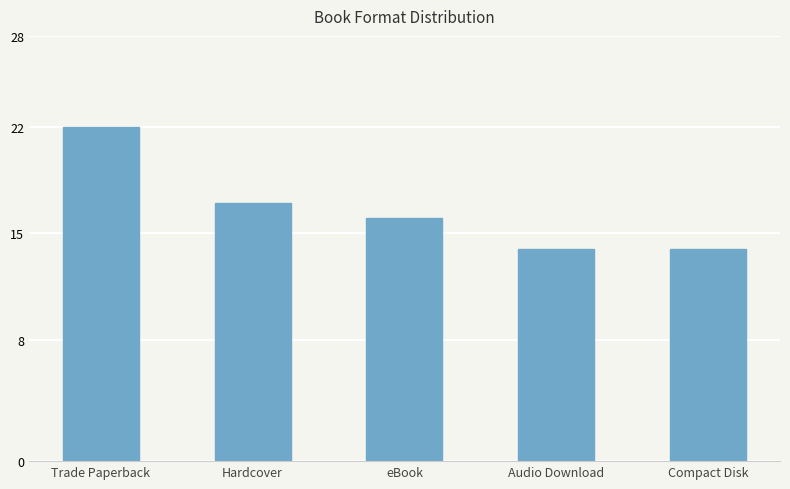

How many bars are there in total?

5